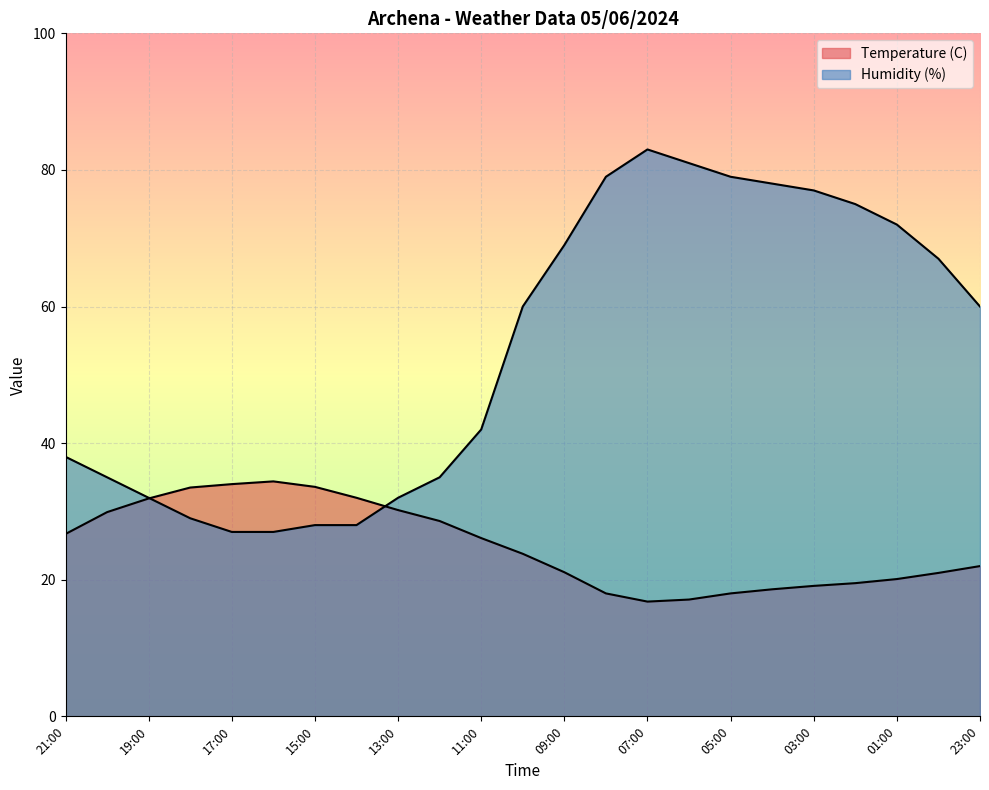

True or false: Humidity (%) and Temperature (C) intersect in this chart.

True